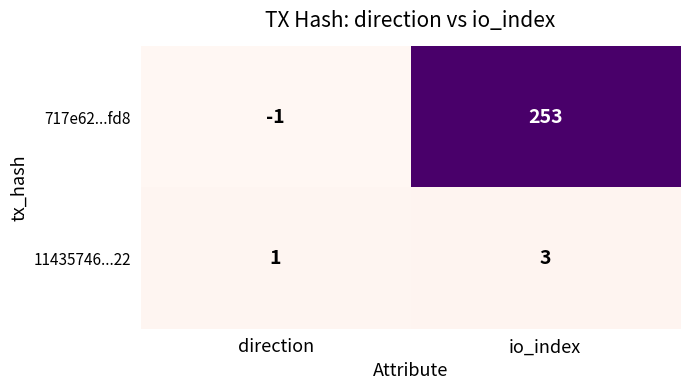

Which category has the highest value across all series?

io_index